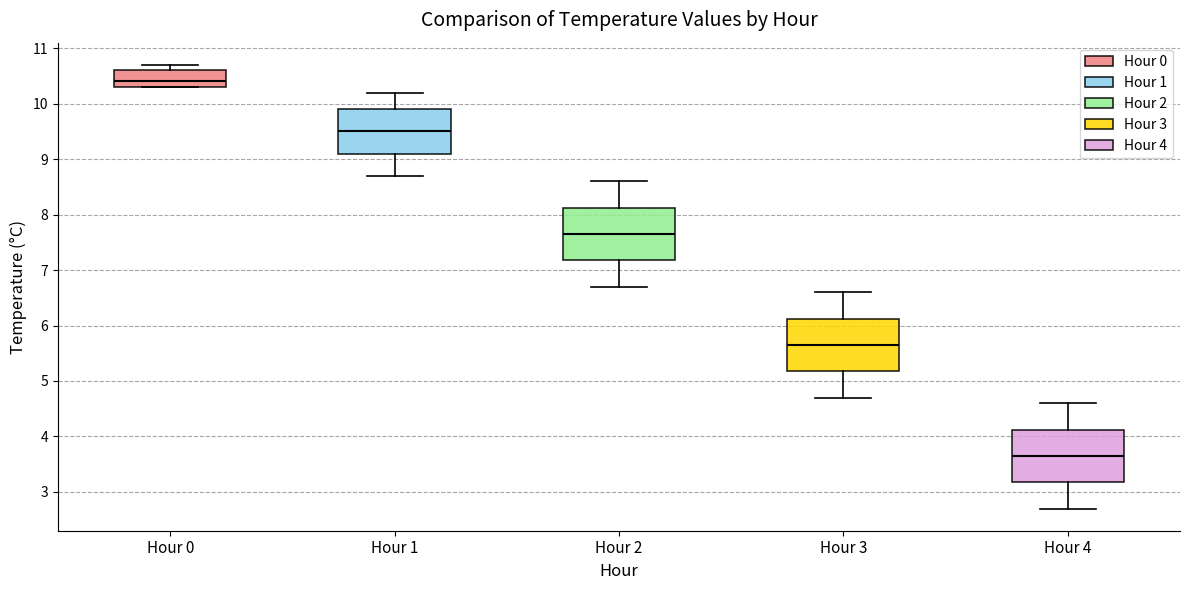

Where is the upper edge of the box for Hour 3 on the y-axis? The values are not printed on the chart, so give them approximately, as read against the axis.

6.1